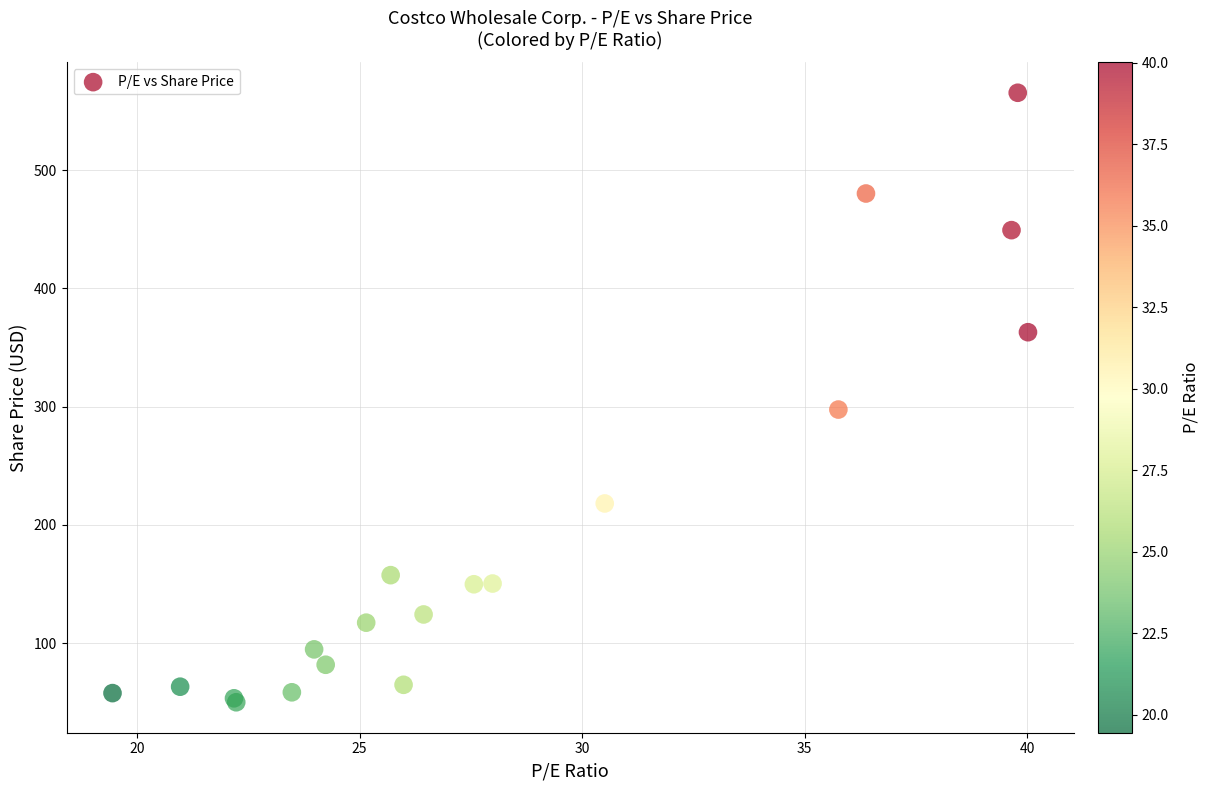

What Y value in the scatter plot is closest to 307?

297.6